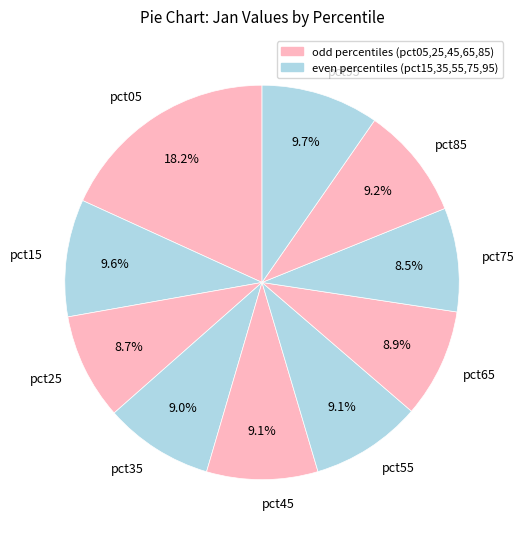

Count the number of slices in the pie.

10